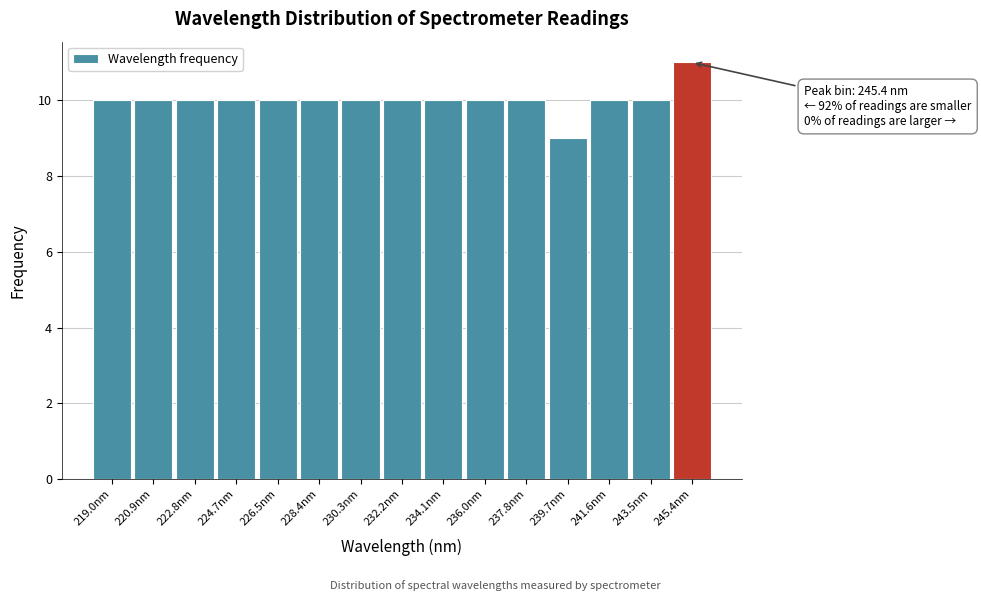

Over which range of the x-axis is the bar tallest?

244.4 to 246.4